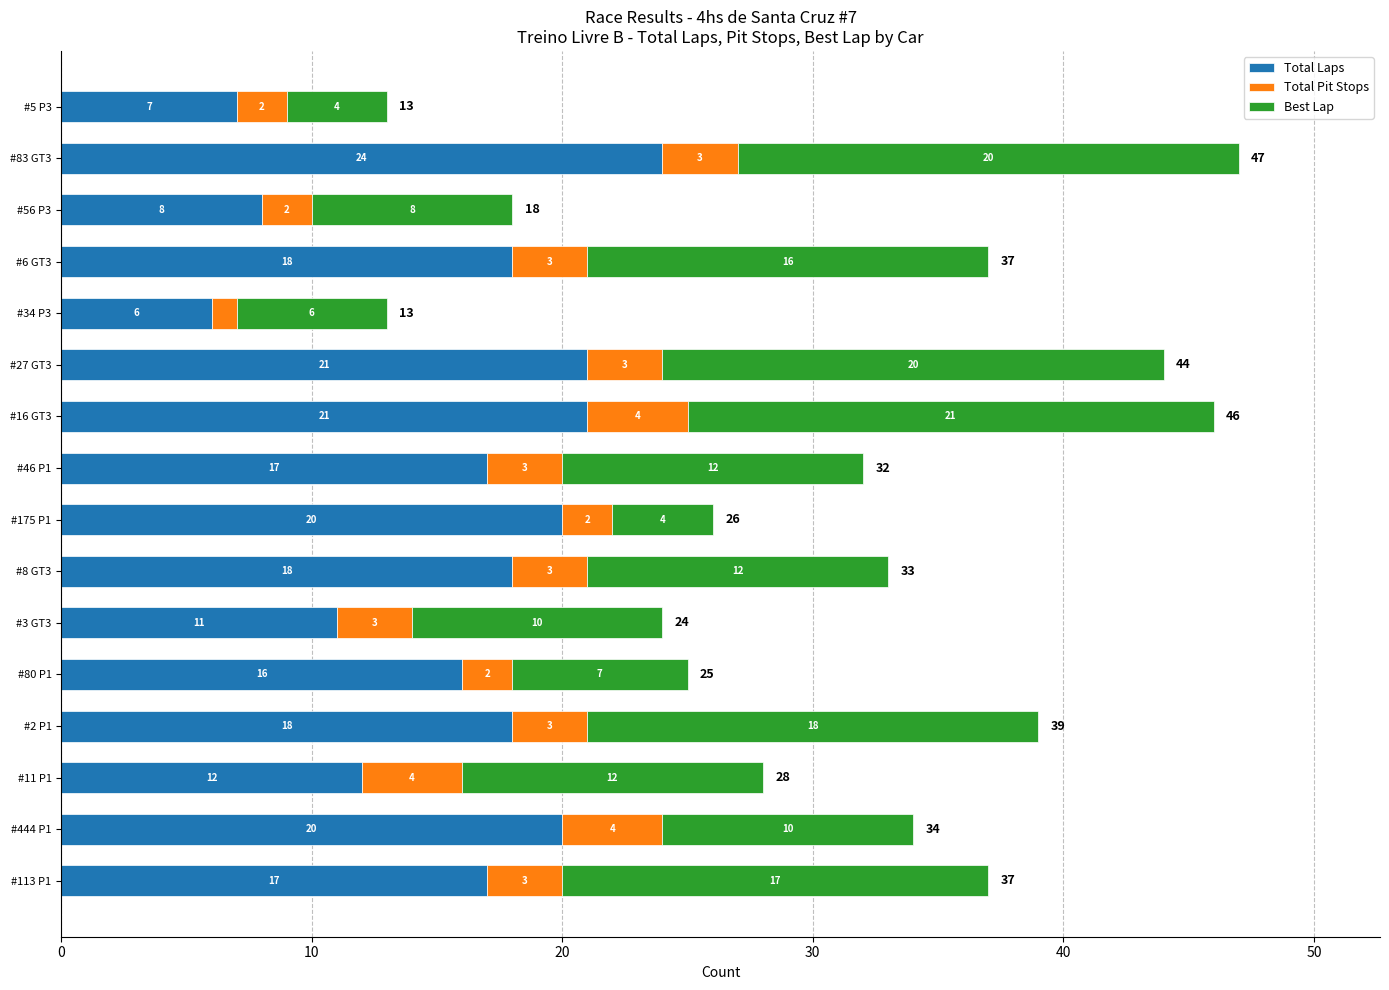

At which category is the sum across all series the highest?

#83 GT3